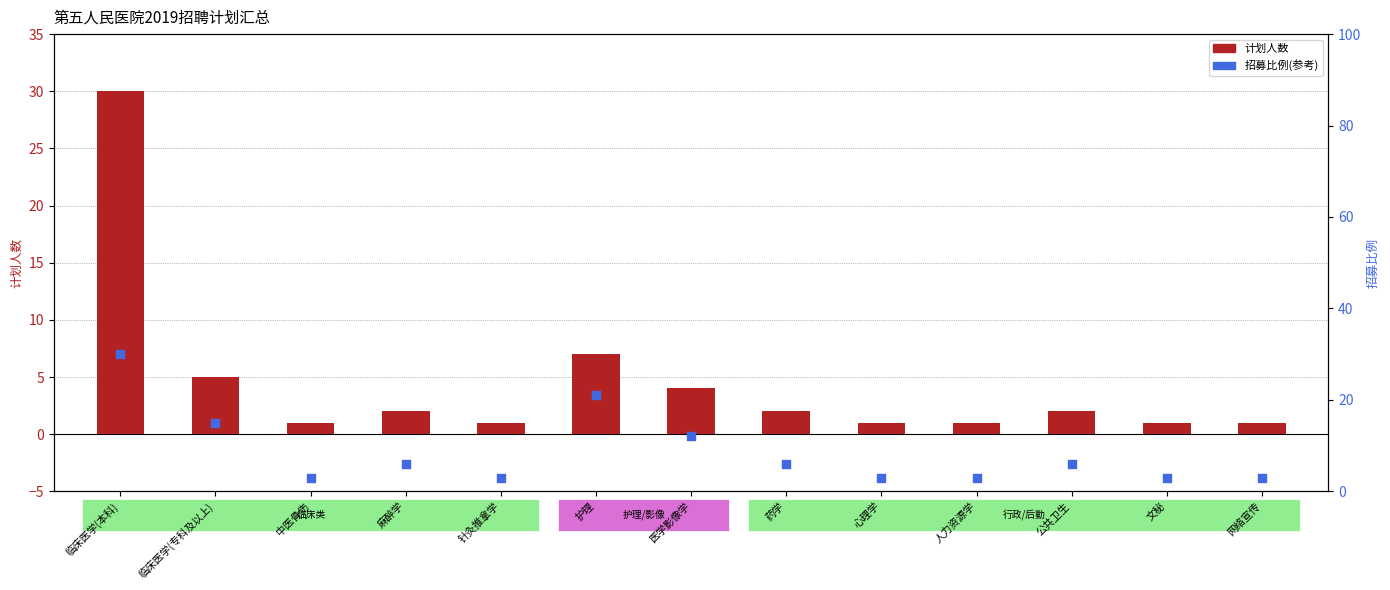

At which category is the sum across all series the highest?

临床医学(本科)